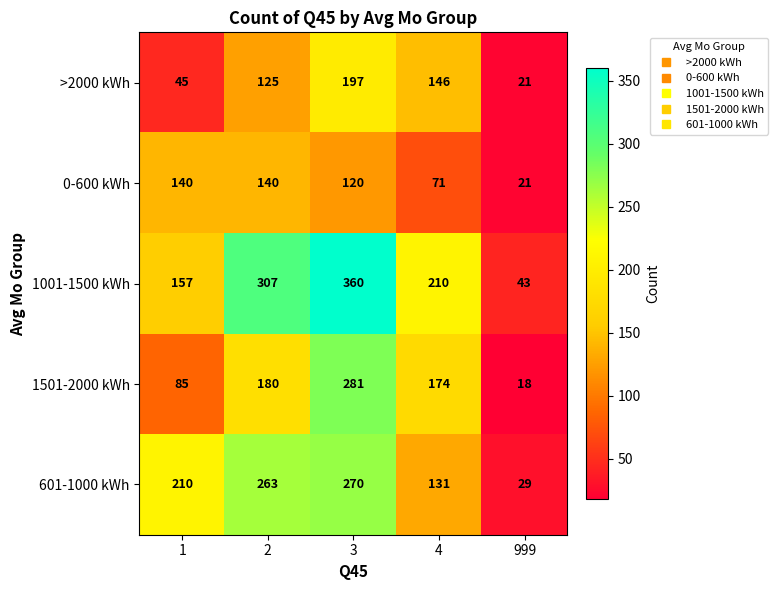

Which series has the largest range (max minus min)?

1001-1500 kWh